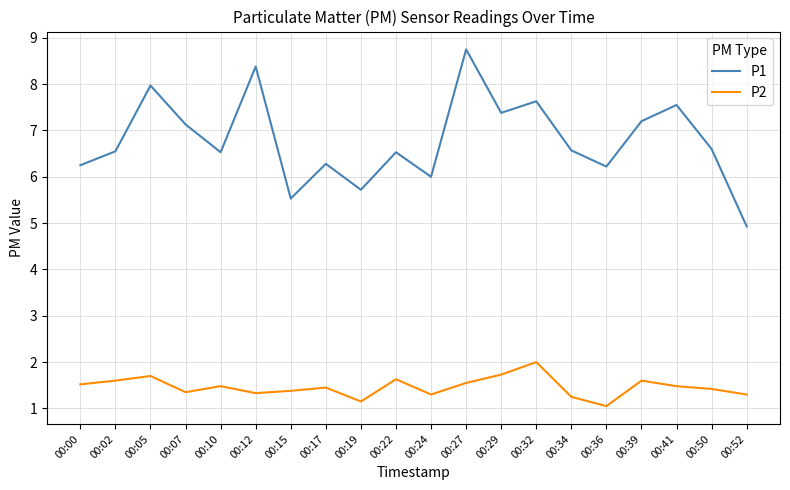

What is the sum of all P2 values?

29.3